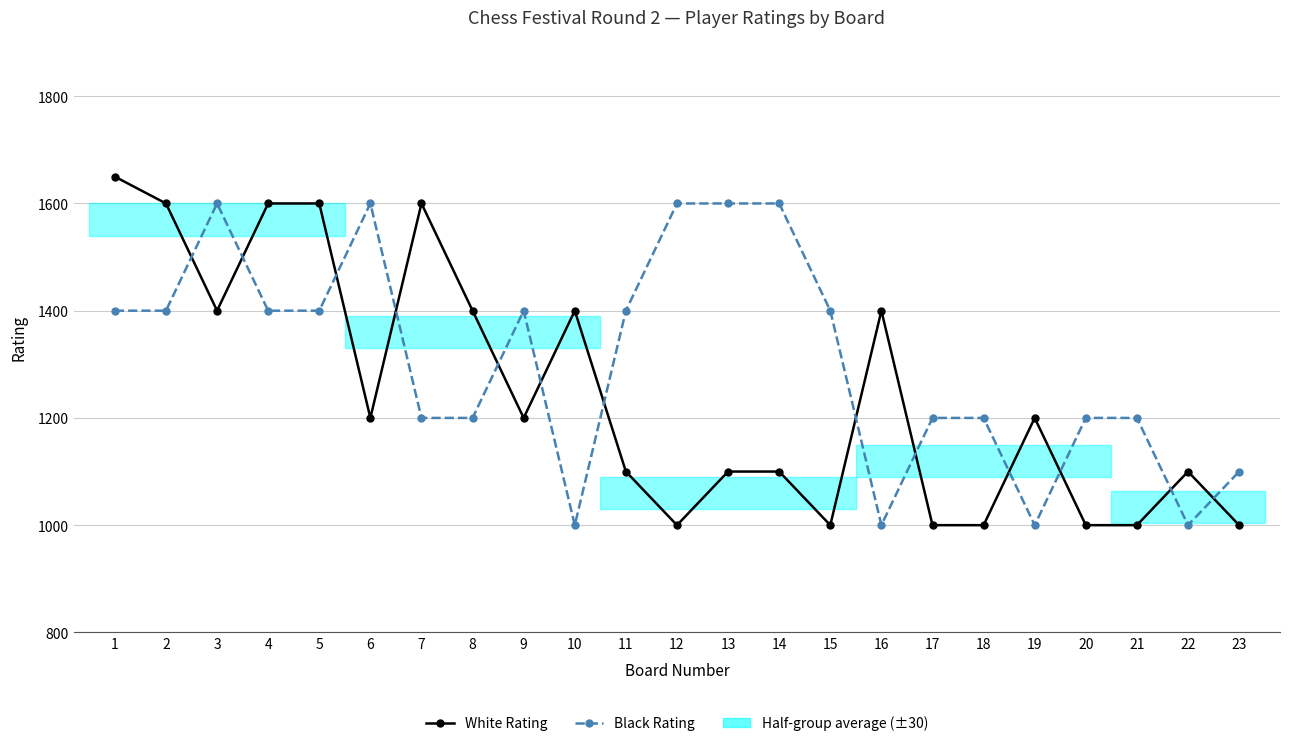

After their last crossing, which series has the higher values: Black Rating or White Rating?

Black Rating